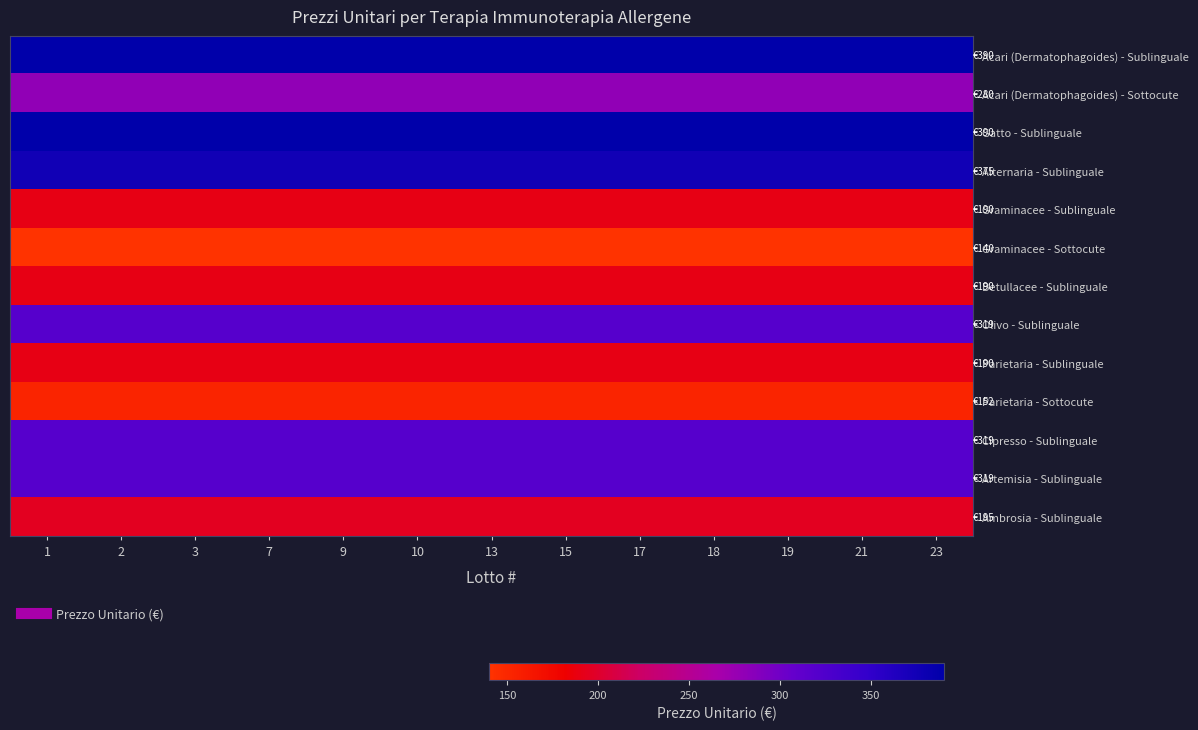

At 15, list the series in order from smallest to largest.

Graminacee - Sottocute, Parietaria - Sottocute, Graminacee - Sublinguale, Betullacee - Sublinguale, Parietaria - Sublinguale, Ambrosia - Sublinguale, Acari (Dermatophagoides) - Sottocute, Olivo - Sublinguale, Cipresso - Sublinguale, Artemisia - Sublinguale, Alternaria - Sublinguale, Acari (Dermatophagoides) - Sublinguale, Gatto - Sublinguale